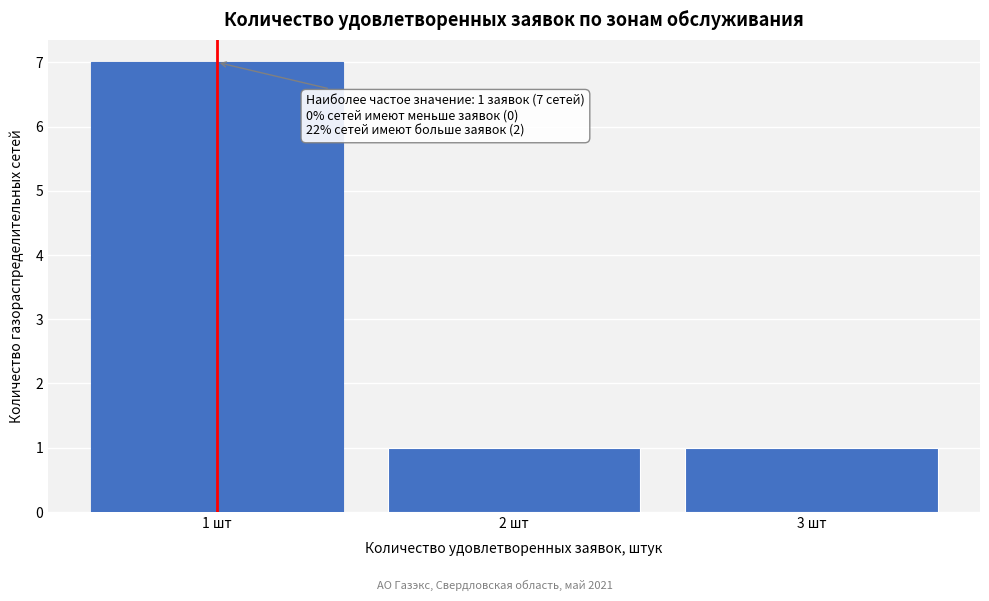

Reading right to left, transcribe all the data shown in this chart.

3 шт=1	2 шт=1	1 шт=7